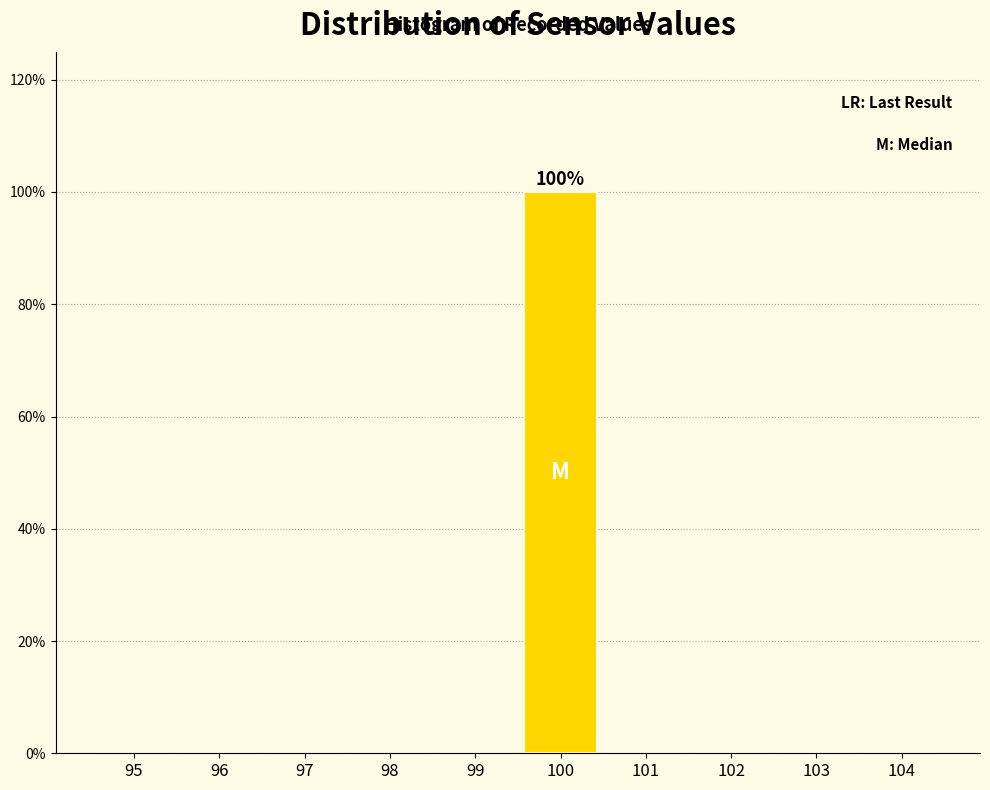

Reading left to right, transcribe all the data shown in this chart.

95=0	96=0	97=0	98=0	99=0	100=100	101=0	102=0	103=0	104=0